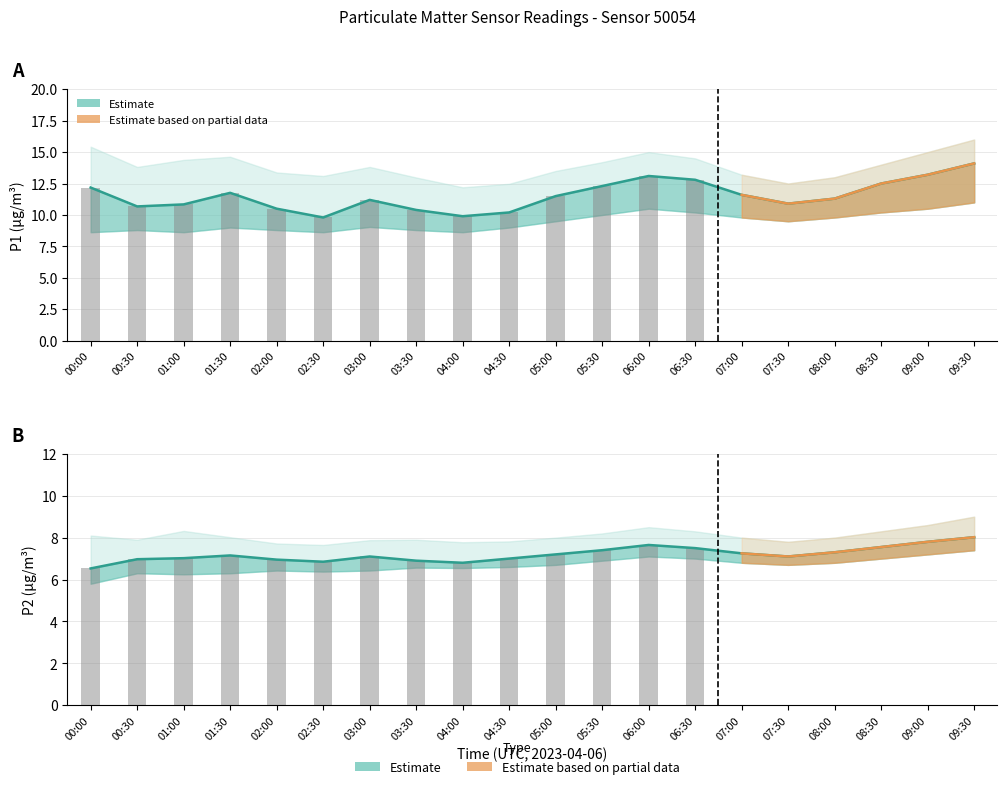

What is the sum of all P1 values?

230.8